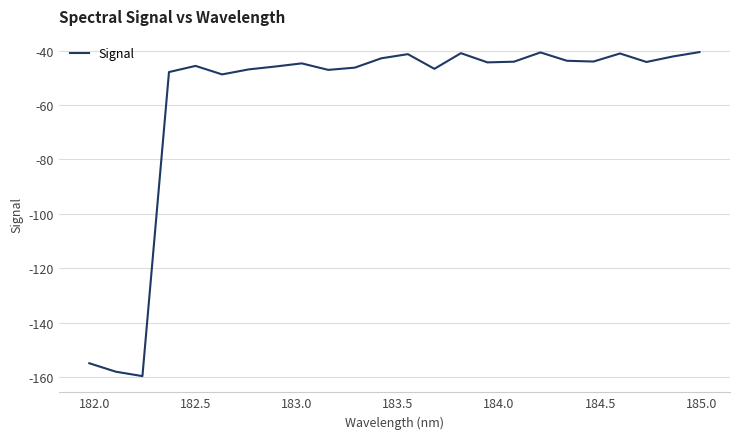

What is the greatest value displayed?

-40.6